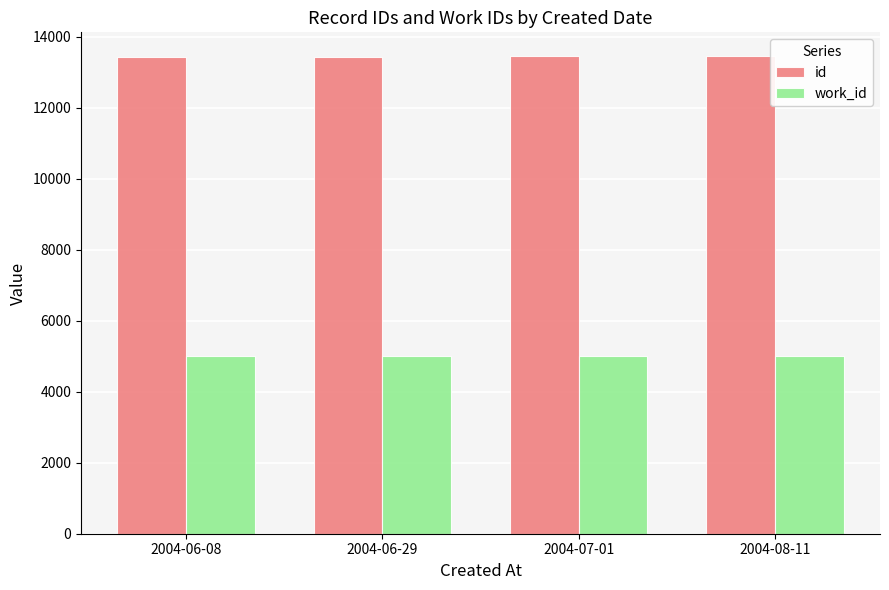

How many data points in id are less than 13446?

2